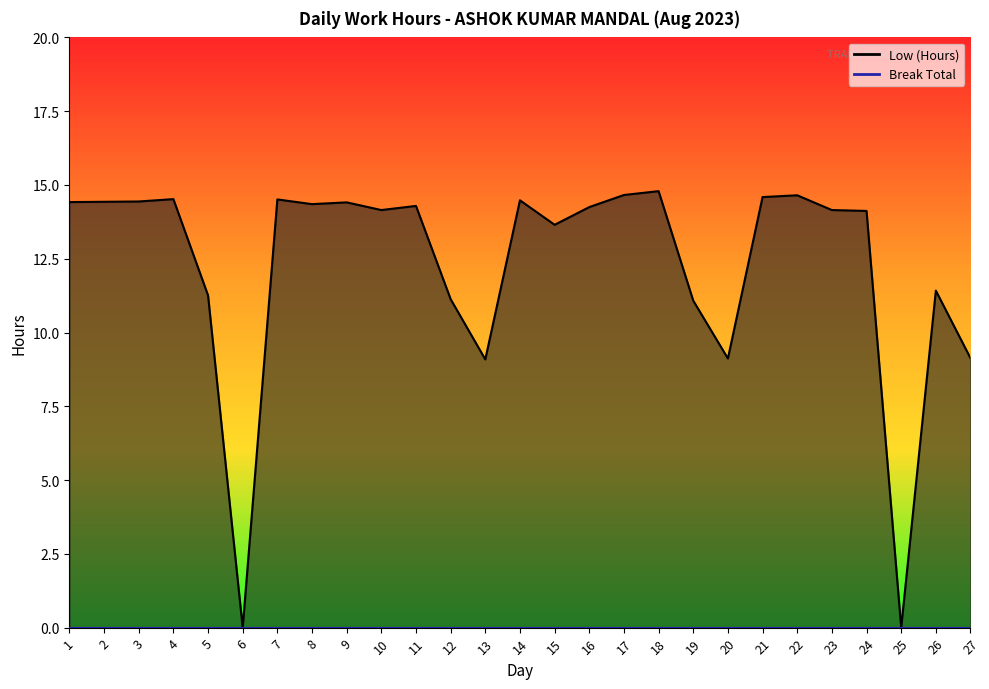

How many positive values are there?

25